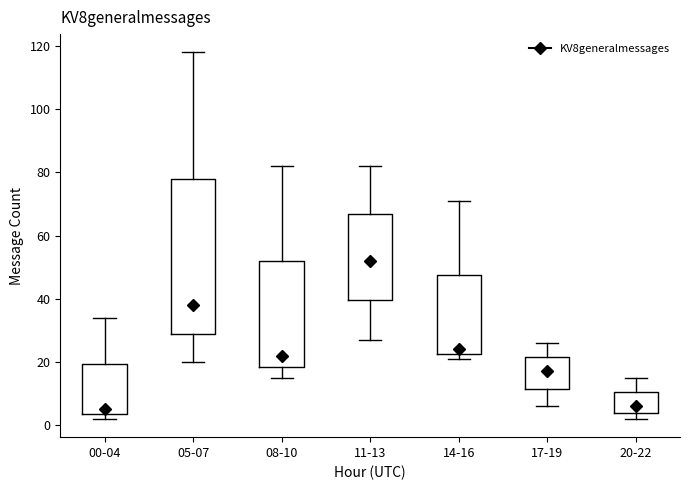

Comparing the boxes themselves (not the whiskers), which one is the tallest?

05-07